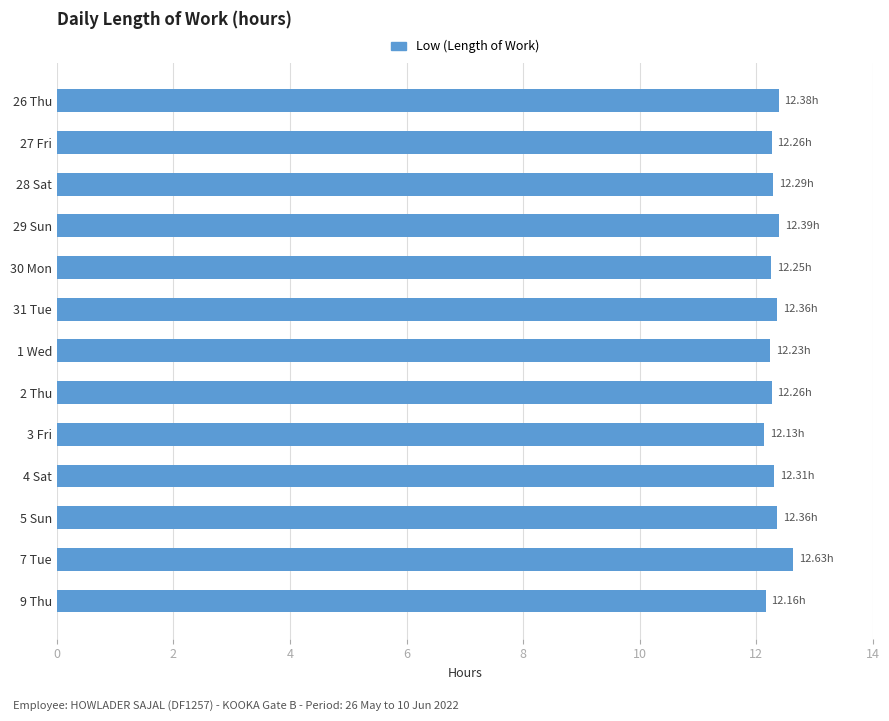

What is the difference between the maximum and minimum values?

0.5